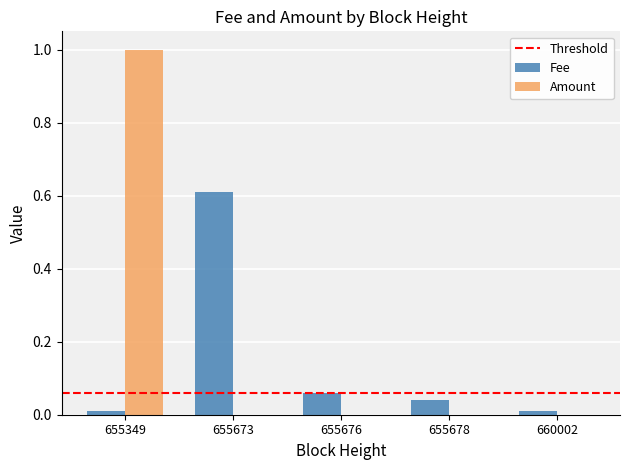

What is the sum of all Fee values?

0.7